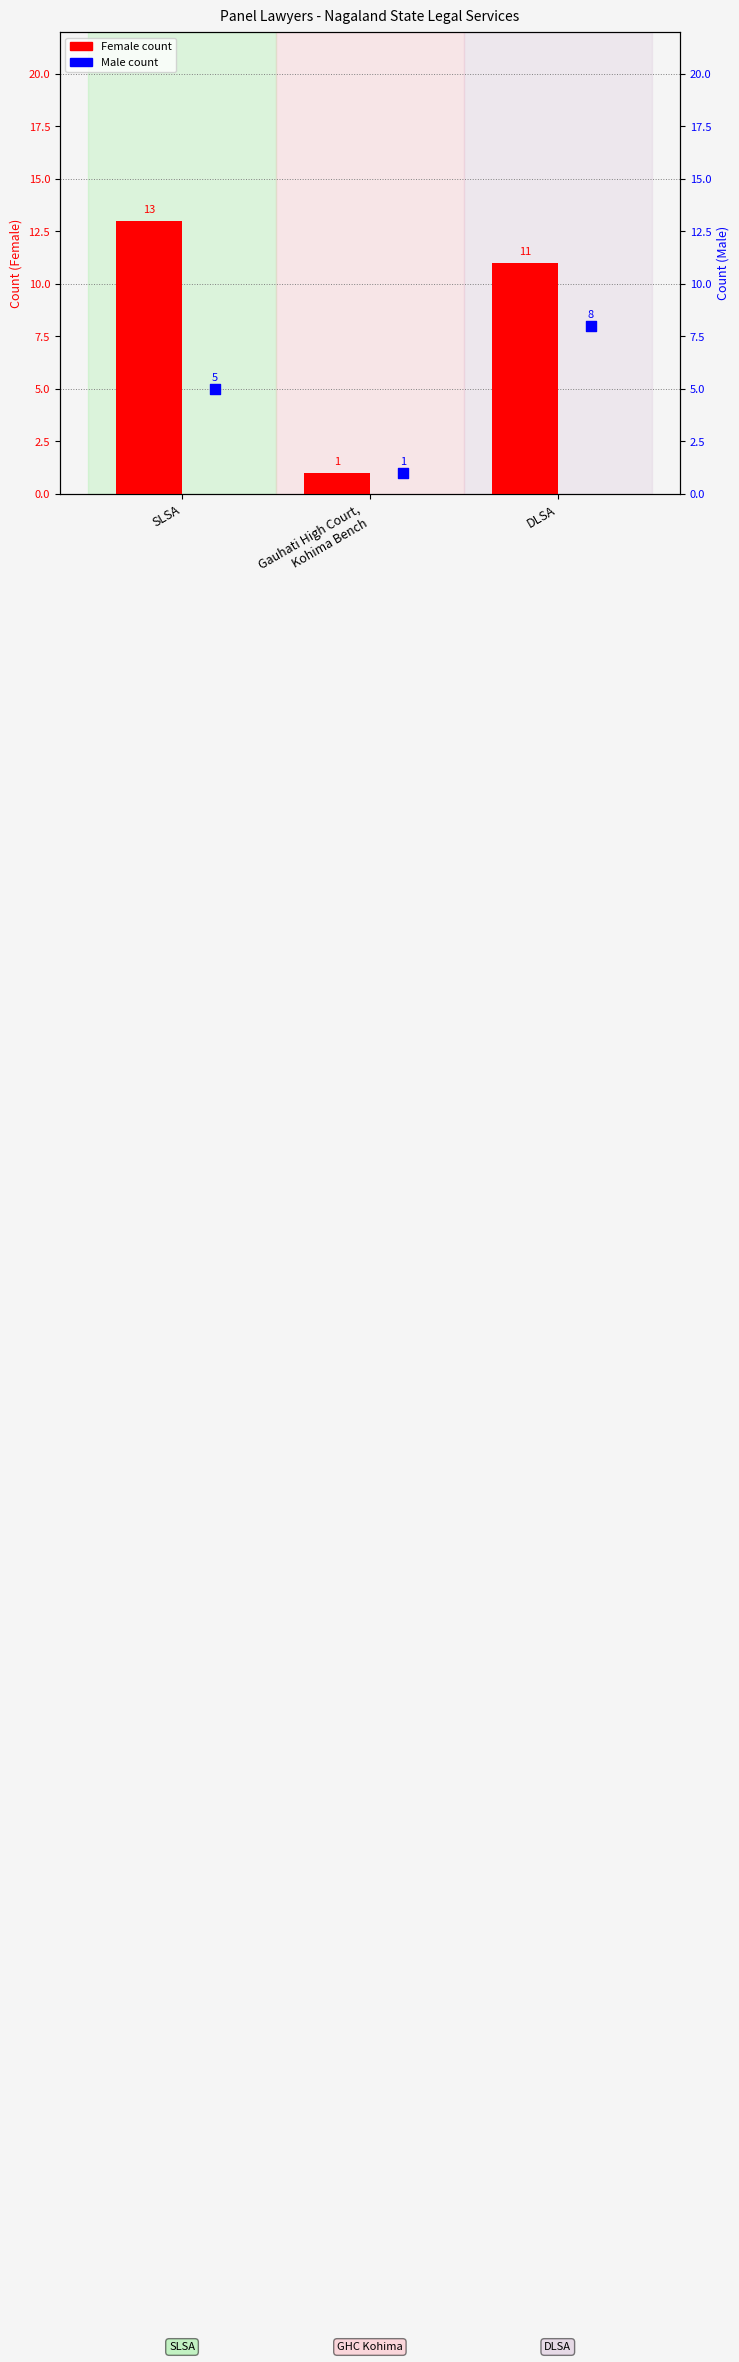

Which series has the largest total across all categories?

Female count